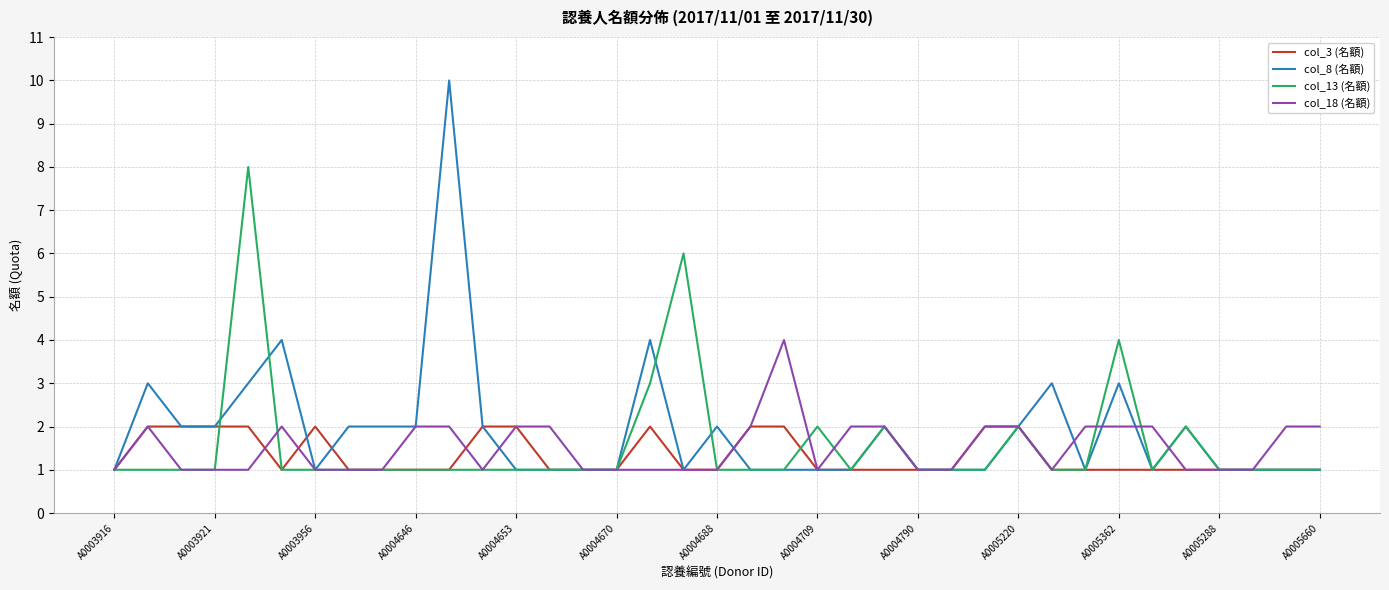

Count the number of data series in this chart.

4